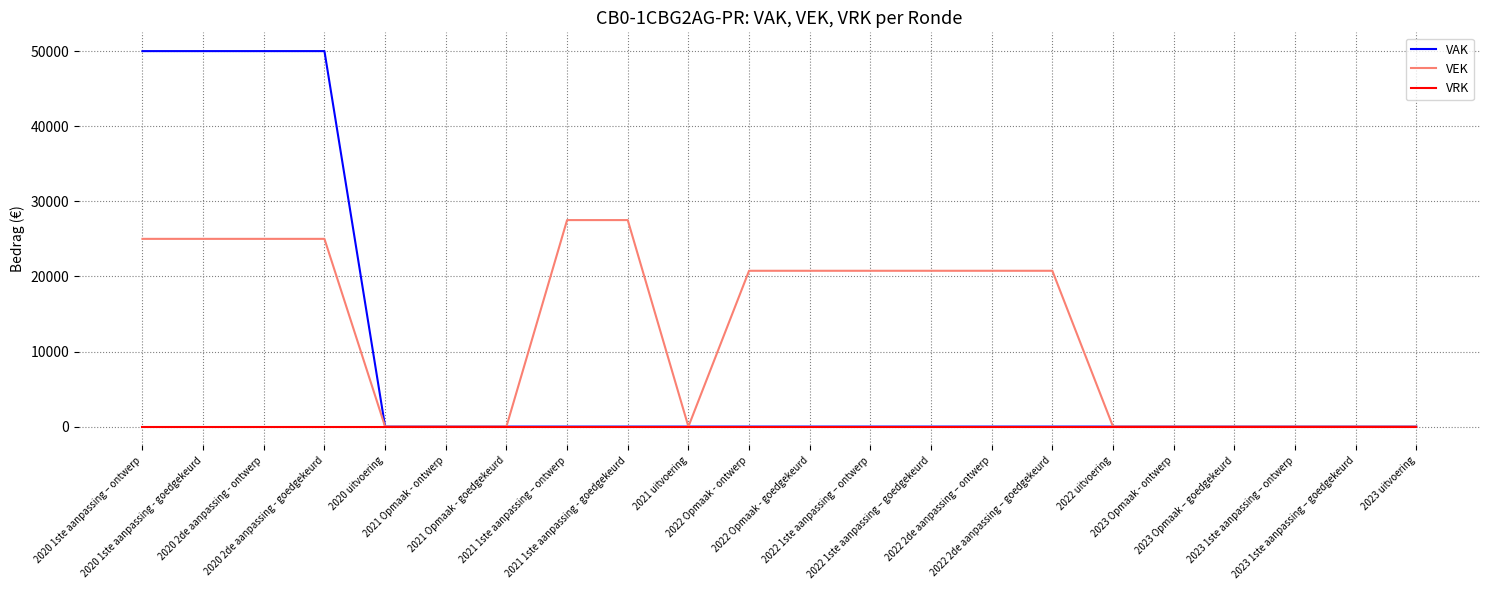

What position from the left is 2020 2de aanpassing - ontwerp?

3